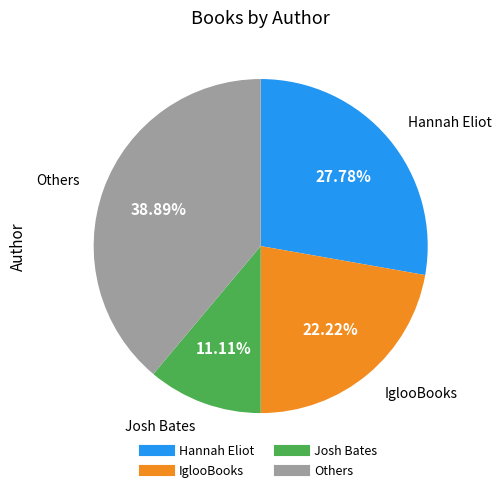

Does any single category account for the majority?

No